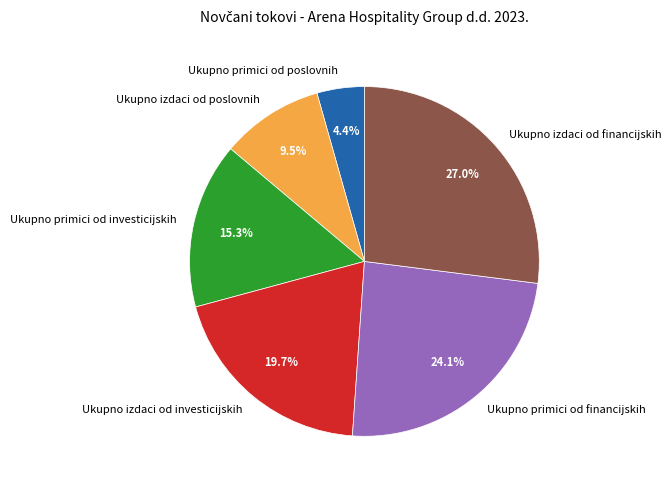

What is the ratio of the value at Ukupno primici od investicijskih to the value at Ukupno primici od poslovnih?

3.5